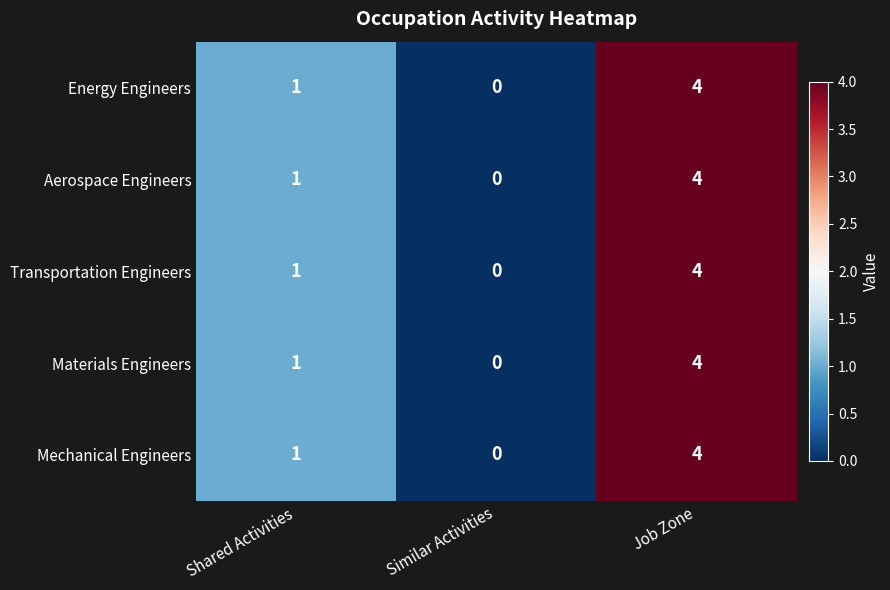

How many data points in Aerospace Engineers are less than 1?

1